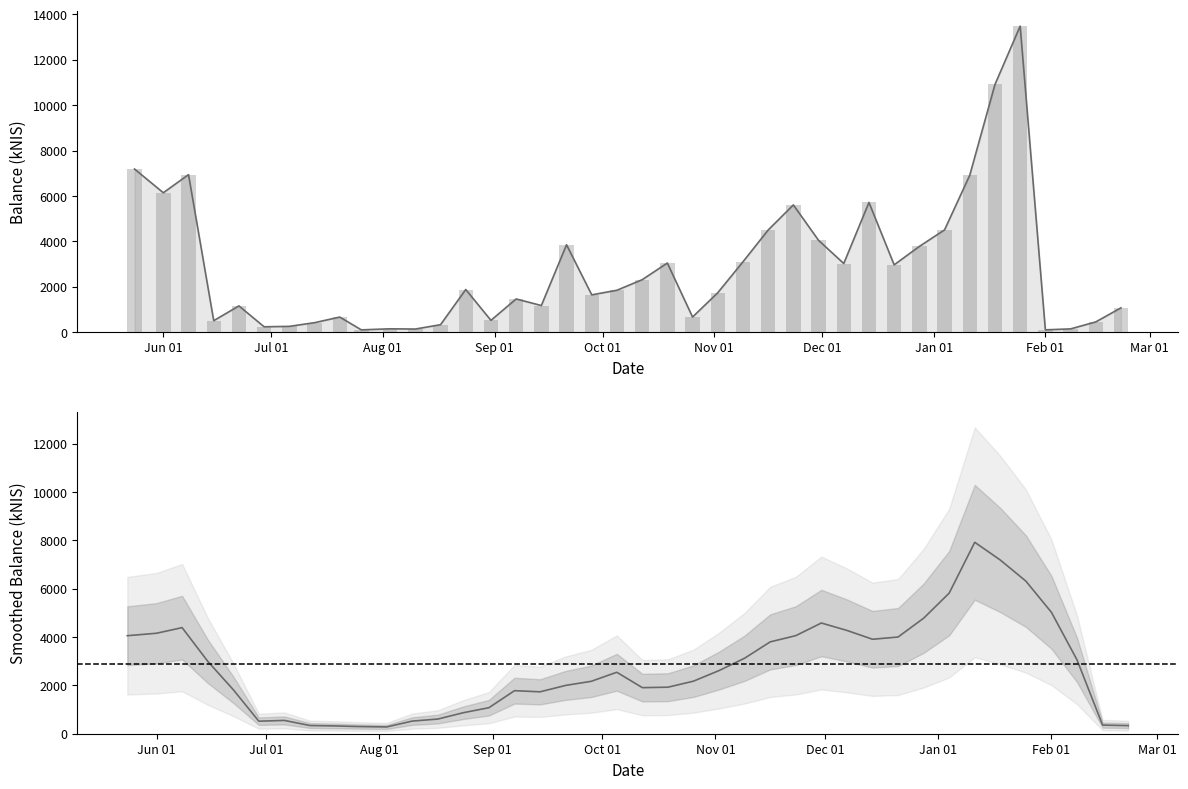

What is the average value?

2871.1